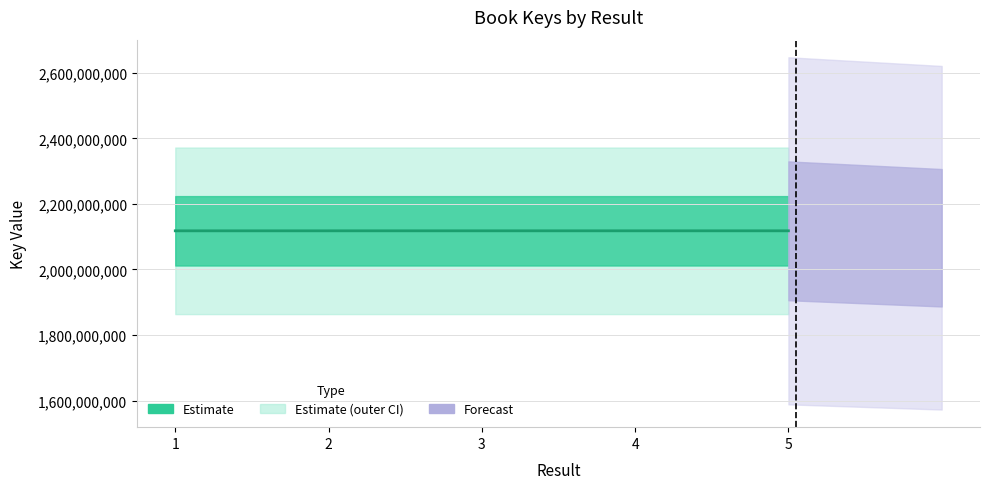

What is the value of the 5th point from the left?

2117860432